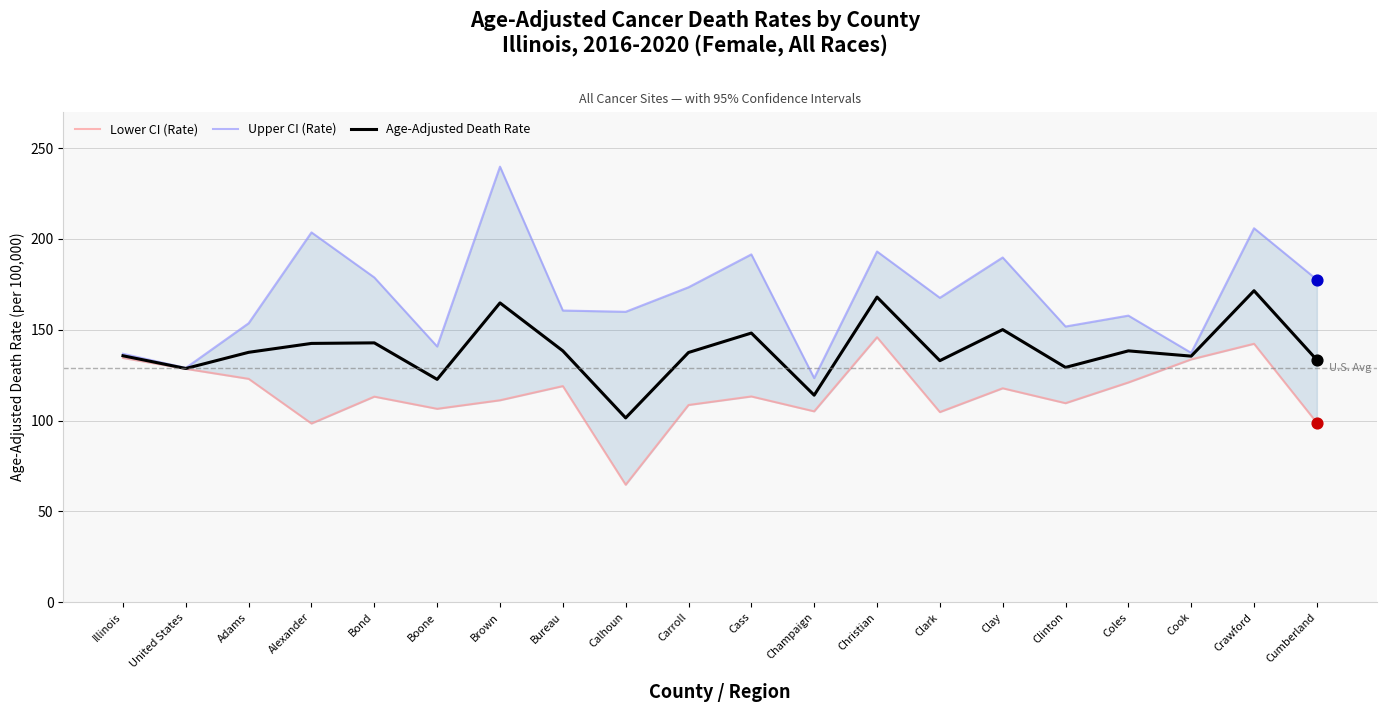

At which category is the sum across all series the highest?

Crawford